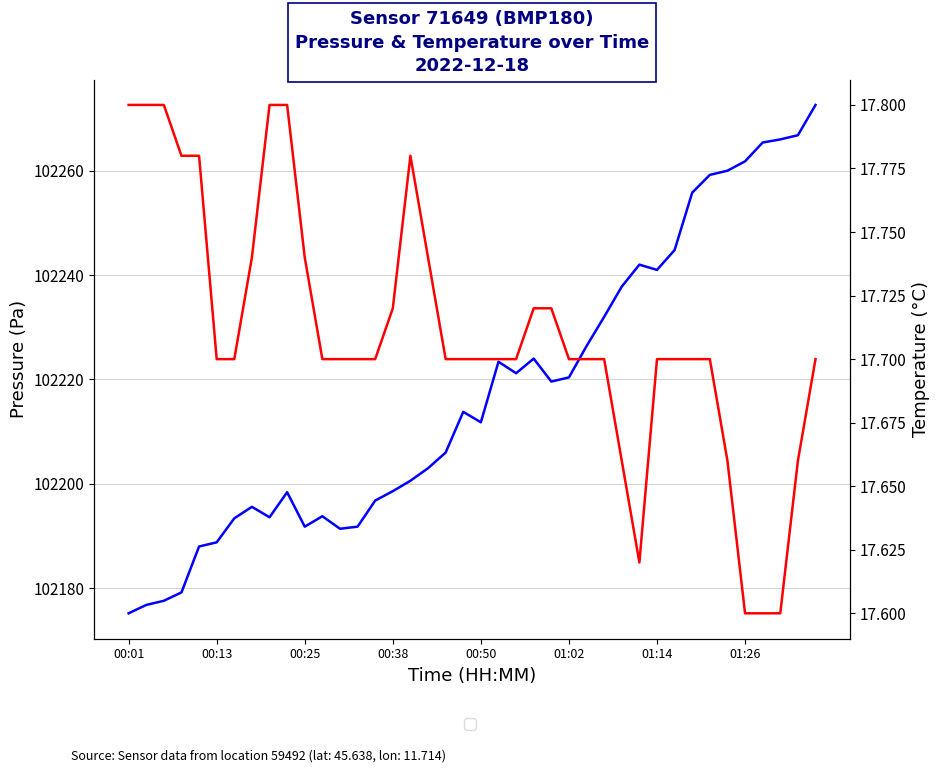

How many distinct data groups are displayed?

2